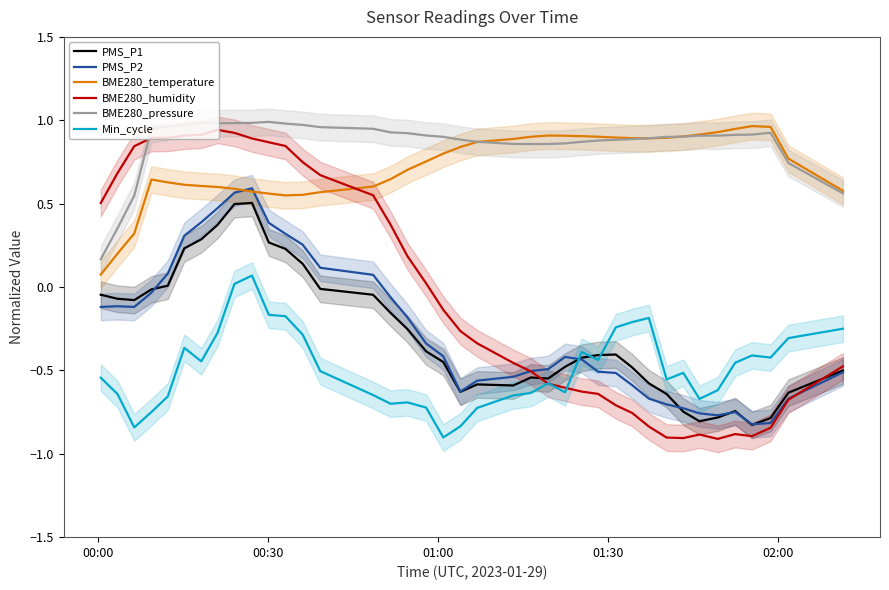

True or false: BME280_temperature and Min_cycle intersect in this chart.

False